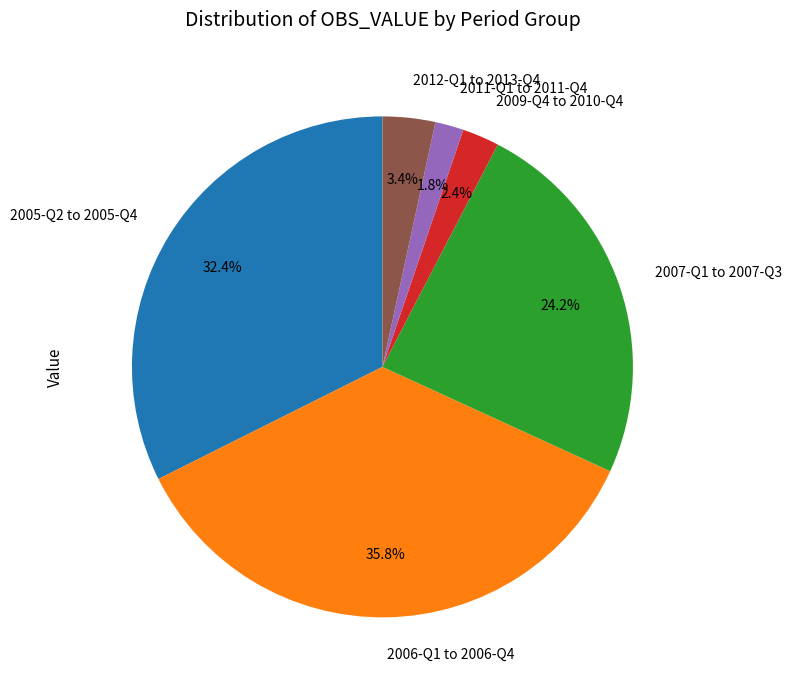

What is the ratio of the value at 2007-Q1 to 2007-Q3 to the value at 2005-Q2 to 2005-Q4?

0.7